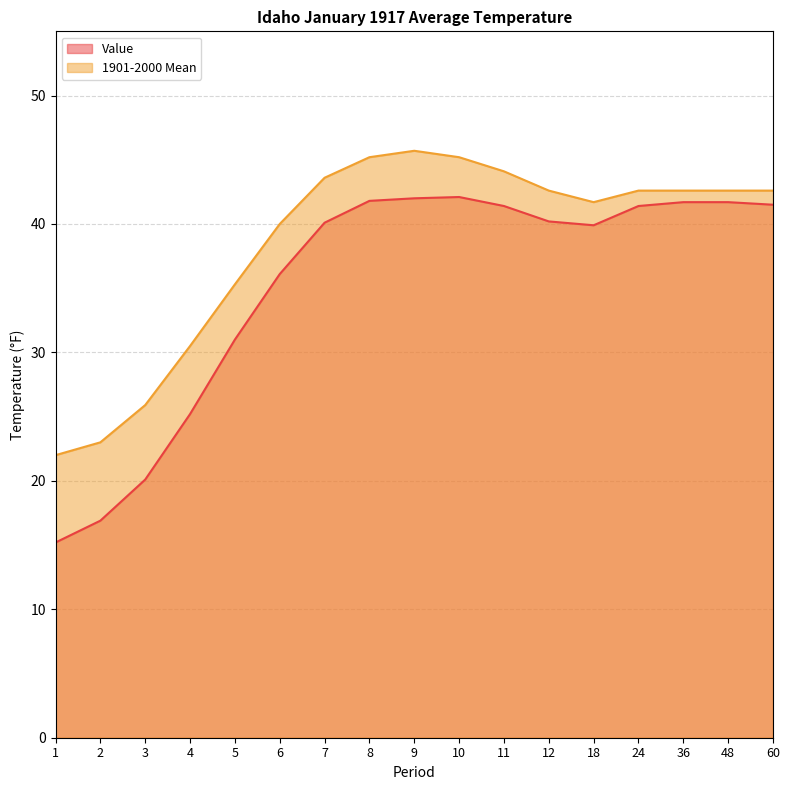

Rank the categories by 1901-2000 Mean value from highest to lowest.

9, 8, 10, 11, 7, 12, 24, 36, 48, 60, 18, 6, 5, 4, 3, 2, 1